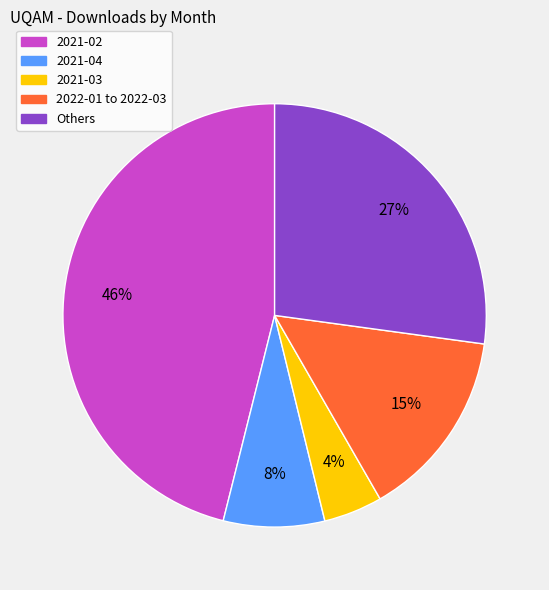

Is the sum of 2022-01 to 2022-03 and 2021-03 greater than half?

No